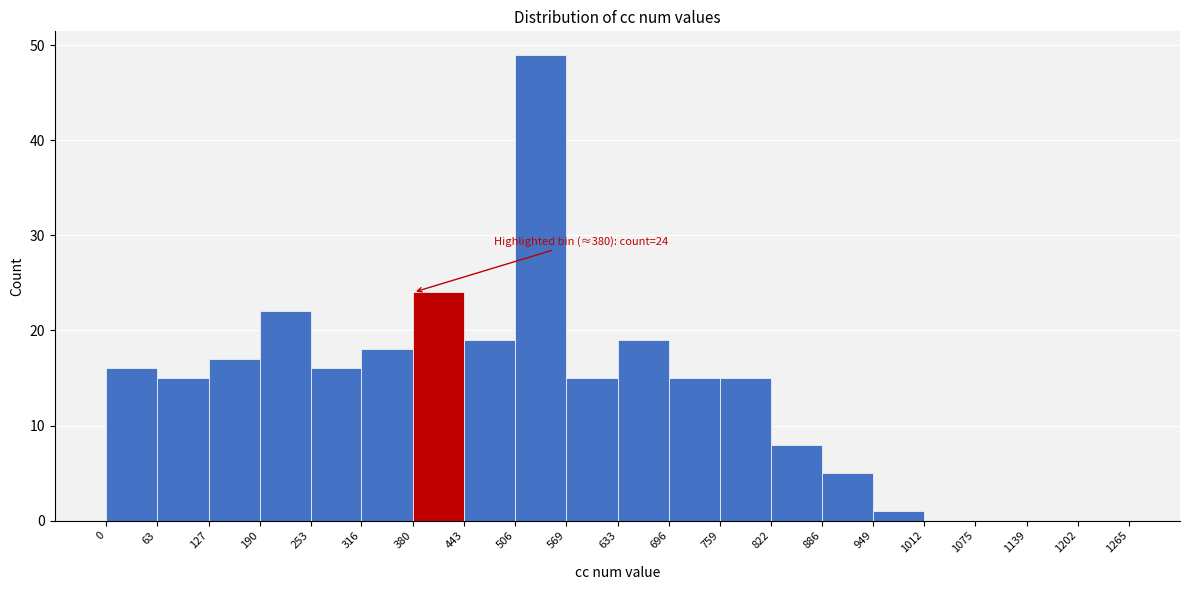

Over which range of the x-axis is the bar tallest?

506 to 569